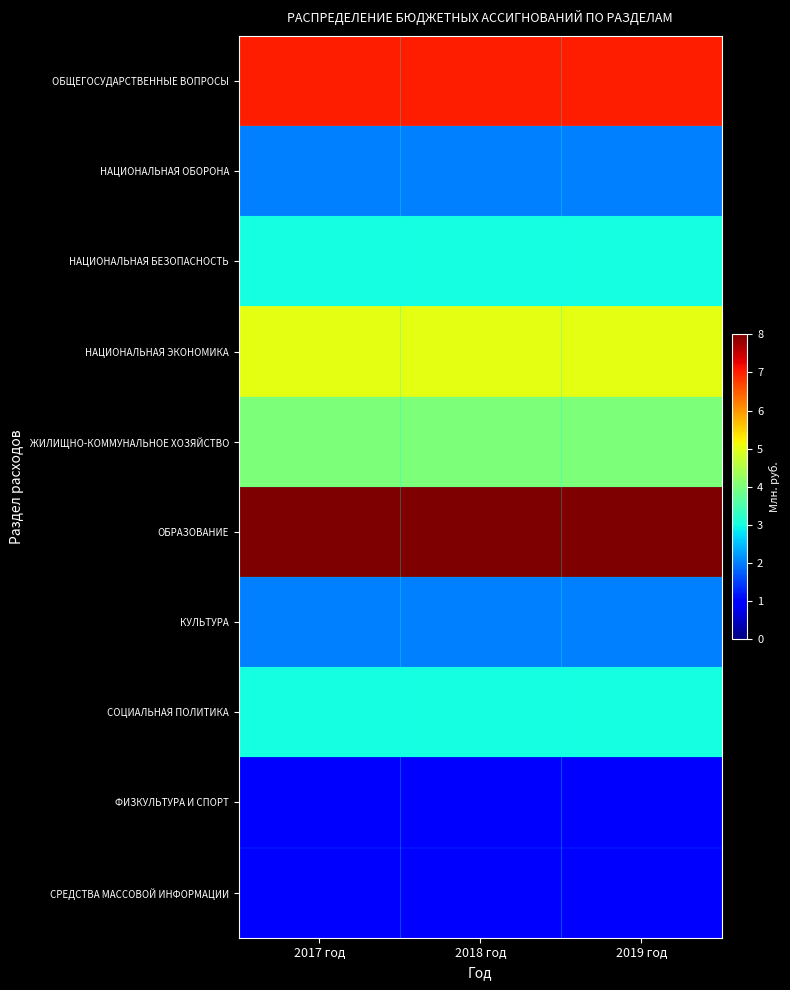

At which category is the sum across all series the highest?

2017 год